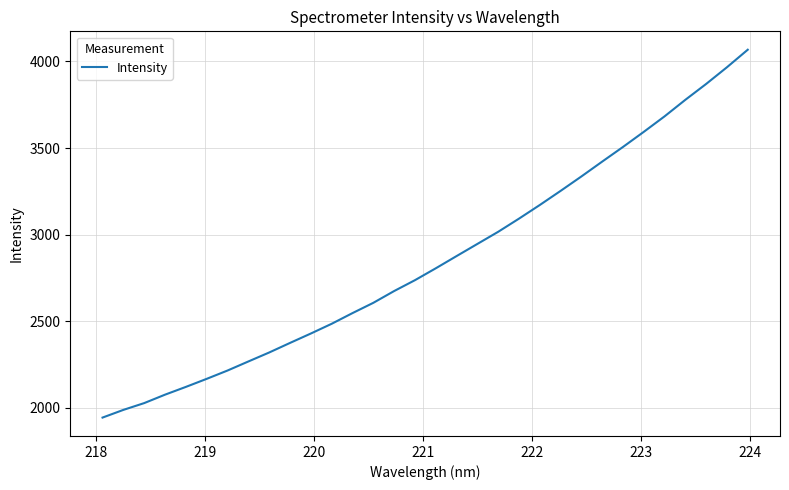

What is the minimum value shown in the chart?

1944.0